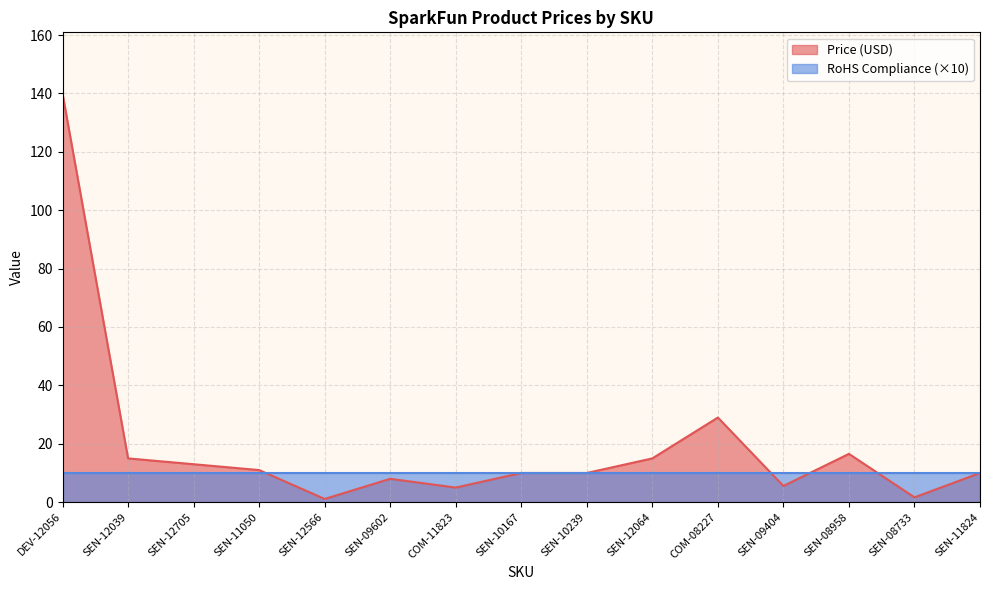

What is the label of the 4th point from the right?

SEN-09404